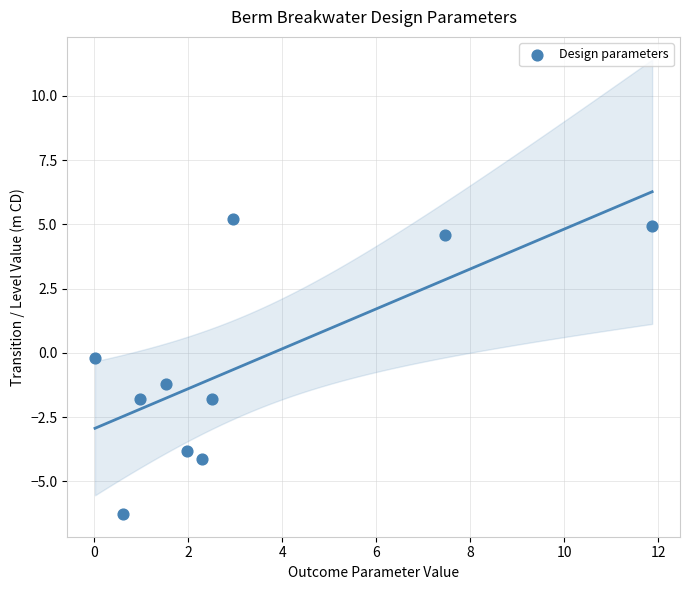

What is the range of X values (max minus min)?

11.8